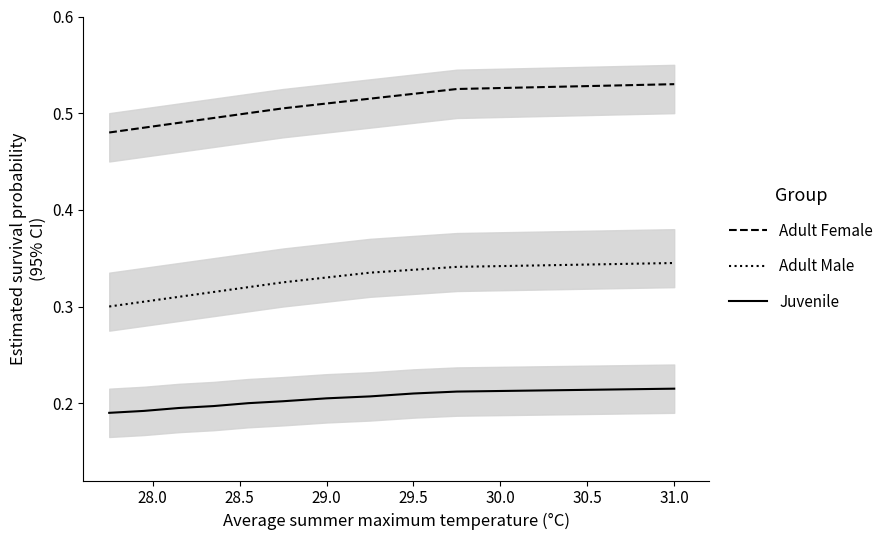

Reading left to right, transcribe all the data shown in this chart.

Adult Female: 0.5	0.5	0.5	0.5	0.5	0.5	0.5	0.5	0.5	0.5	0.5
Adult Male: 0.3	0.3	0.3	0.3	0.3	0.3	0.3	0.3	0.3	0.3	0.3
Juvenile: 0.2	0.2	0.2	0.2	0.2	0.2	0.2	0.2	0.2	0.2	0.2